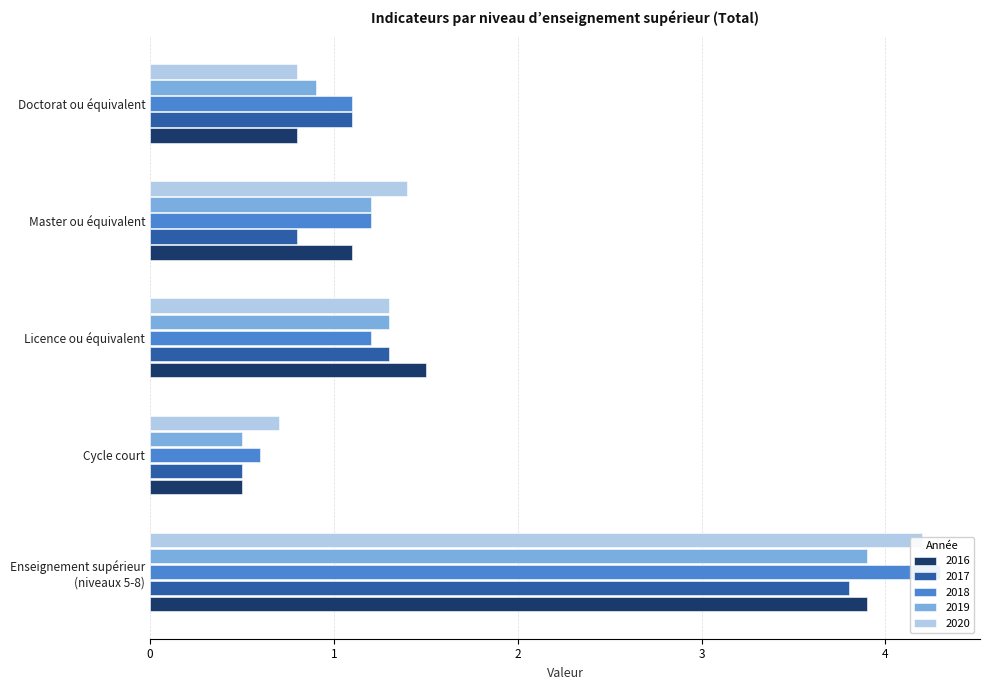

The 2017 series shows 0.2 at Doctorat ou équivalent. True or false?

False